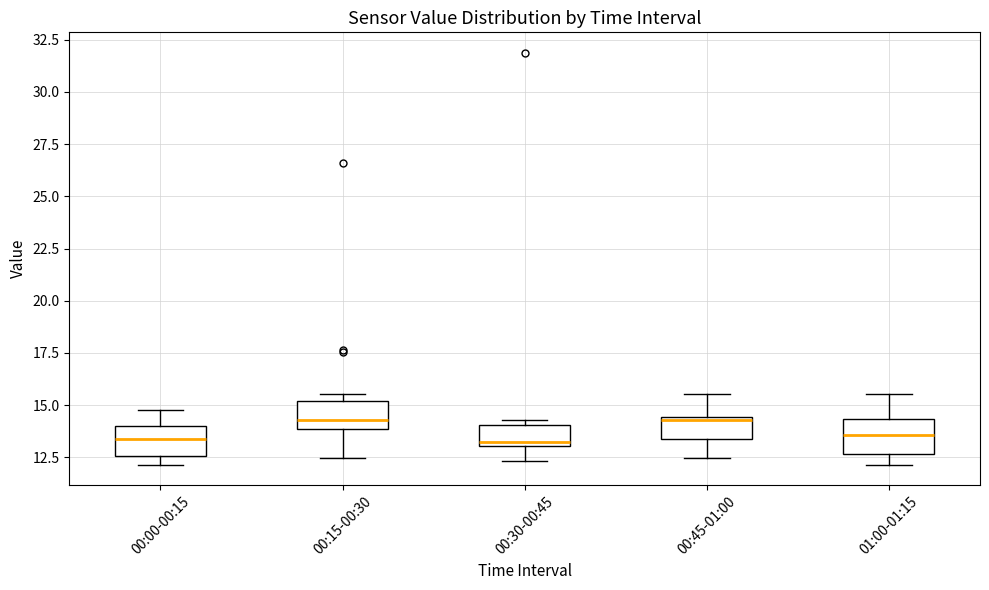

Reading left to right, transcribe this box plot: for each box, give where its median line is, the range the box spans, and where its two whiskers end, as read against the y-axis. The values are not printed on the chart, so give them approximately, as read against the axis.

00:00-00:15: median 13.5, box 12.5 to 14.0, whiskers 12.0 to 15.0
00:15-00:30: median 14.5, box 14.0 to 15.0, whiskers 12.5 to 15.5
00:30-00:45: median 13.5, box 13.0 to 14.0, whiskers 12.5 to 14.5
00:45-01:00: median 14.5 (just below the box's upper edge), box 13.5 to 14.5, whiskers 12.5 to 15.5
01:00-01:15: median 13.5, box 12.5 to 14.5, whiskers 12.0 to 15.5